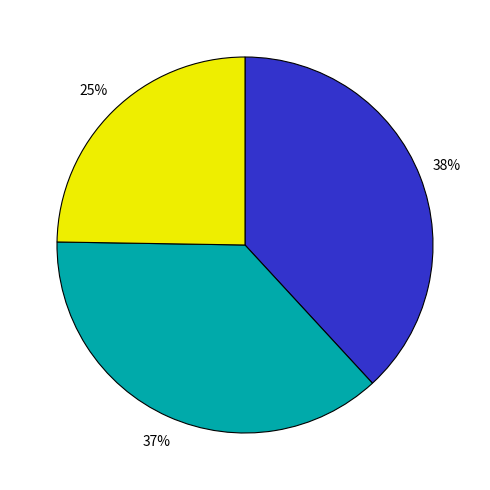

Does any single category account for the majority?

No